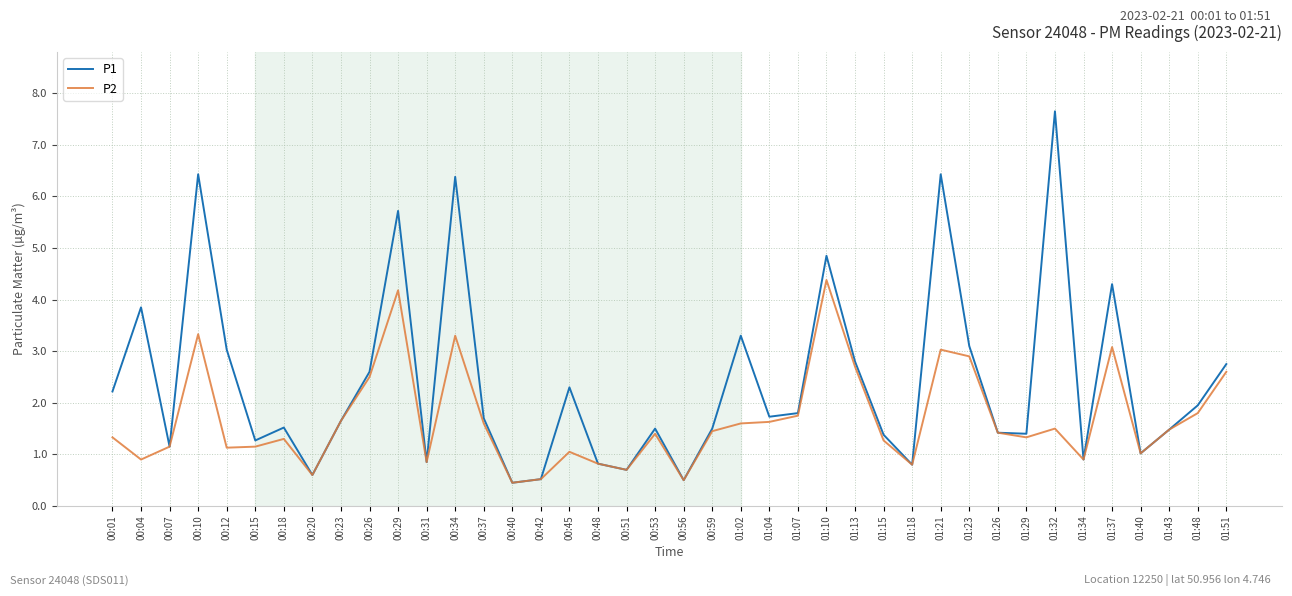

Where is P1 nearest to the value 4?

00:04